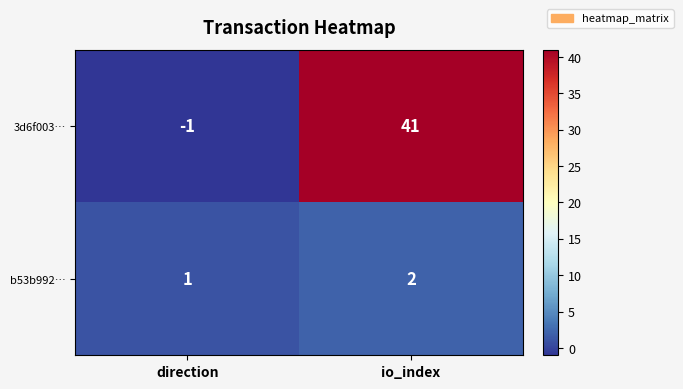

What is the difference between the maximum and minimum values in the 3d6f003… series?

42